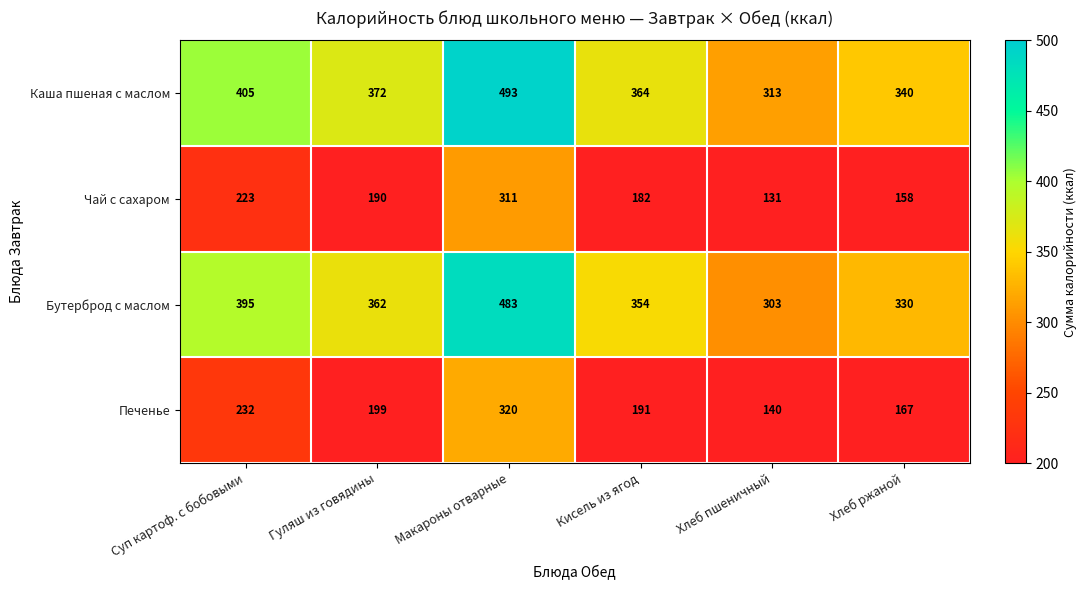

Which label corresponds to the smallest value in the chart?

Хлеб пшеничный